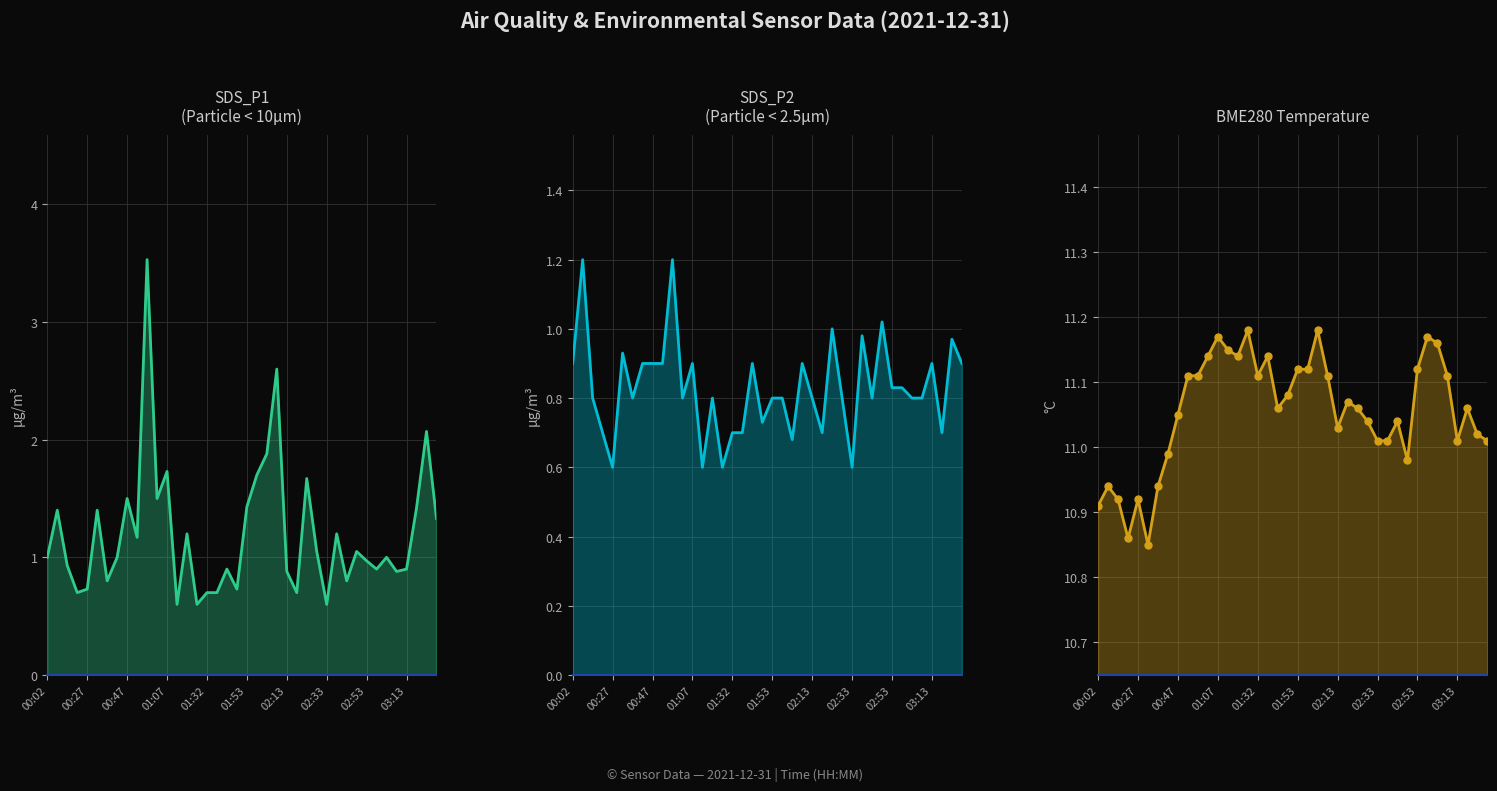

Which series has the largest total across all categories?

BME280_temperature